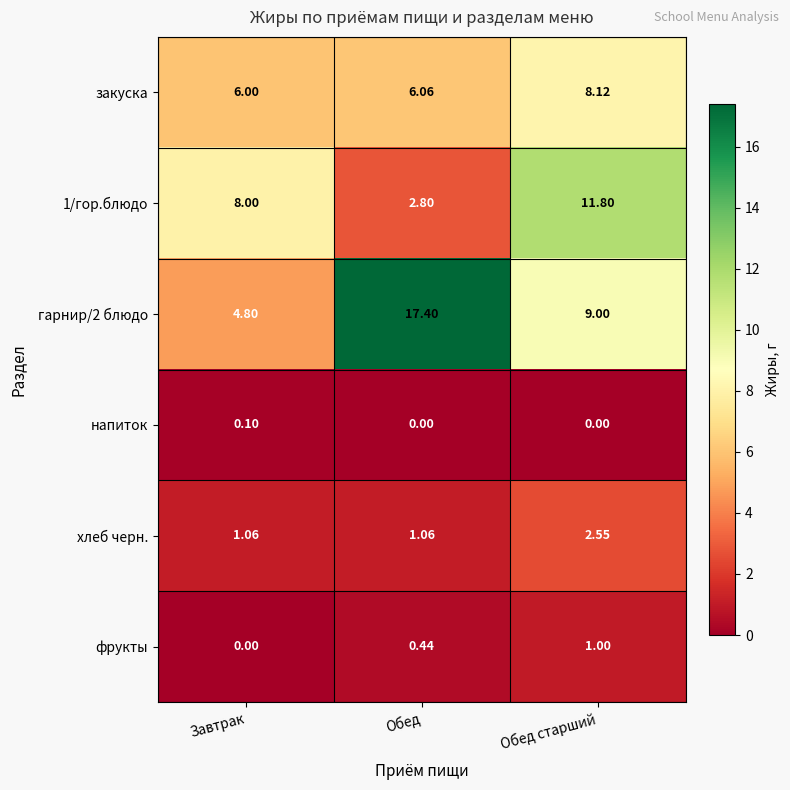

Count the number of data series in this chart.

6